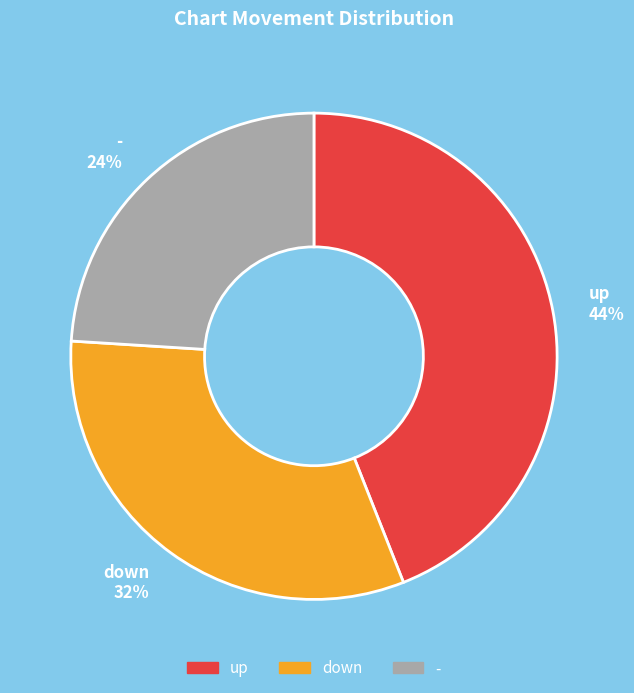

Rank the categories by value from lowest to highest.

-, down, up